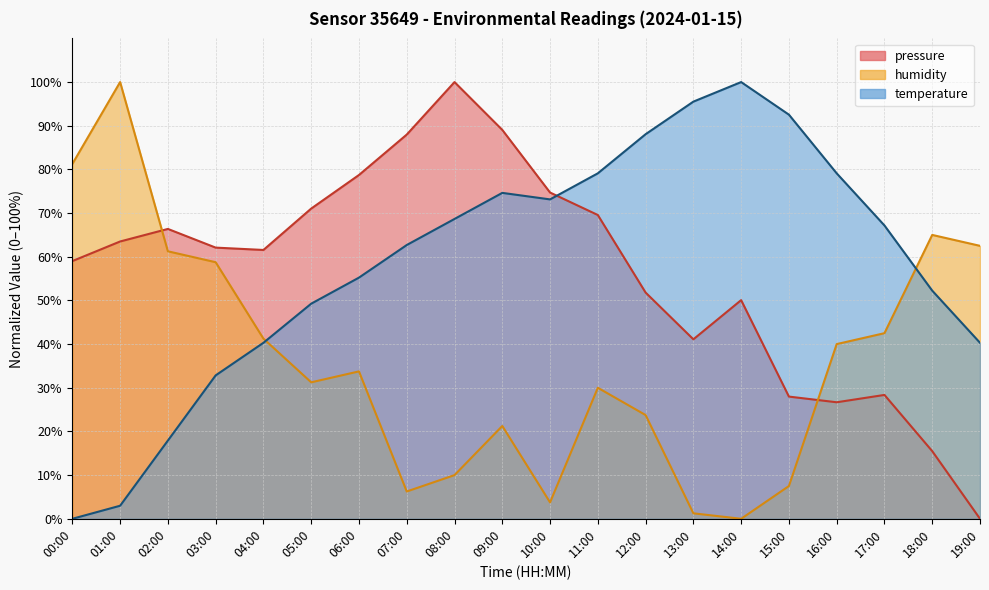

What is the total value across all series at 10:00?

151.6